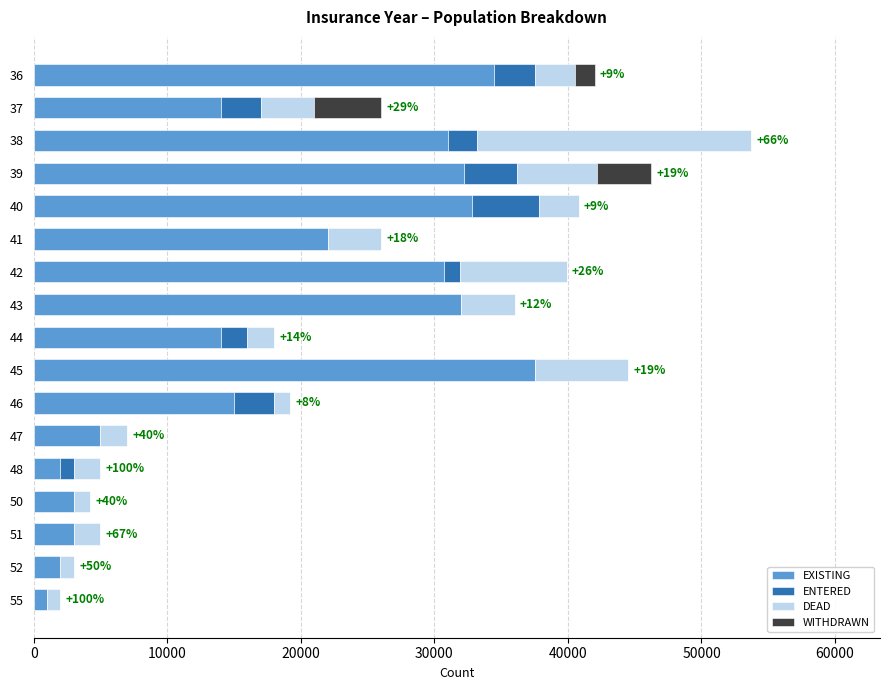

At which category is the sum across all series the highest?

38